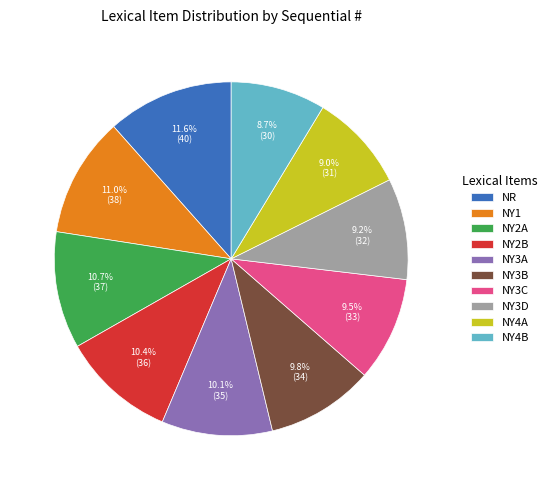

To the nearest percent, what is the average slice percentage?

10%